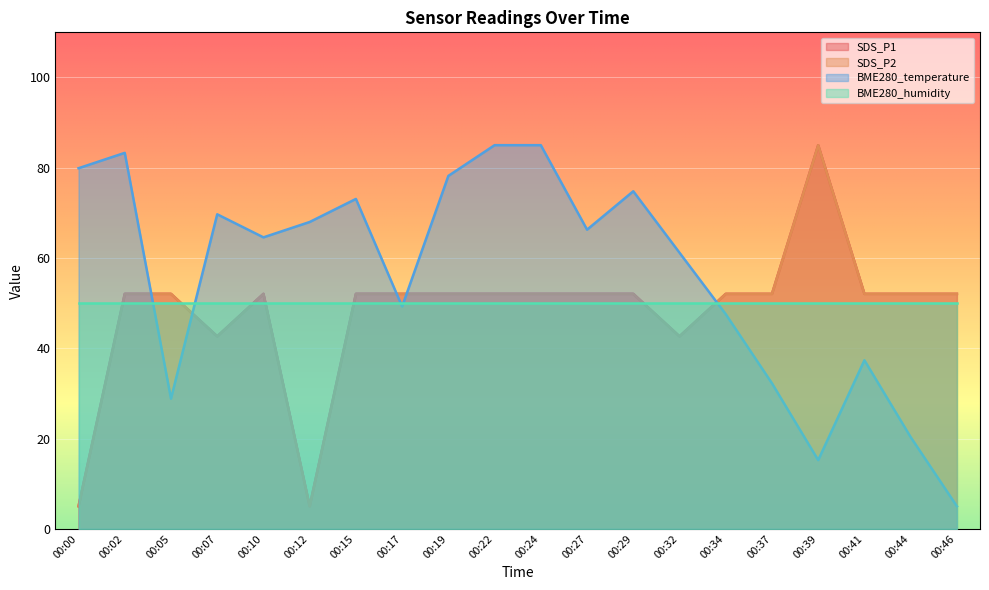

At which category is the sum across all series the highest?

00:22